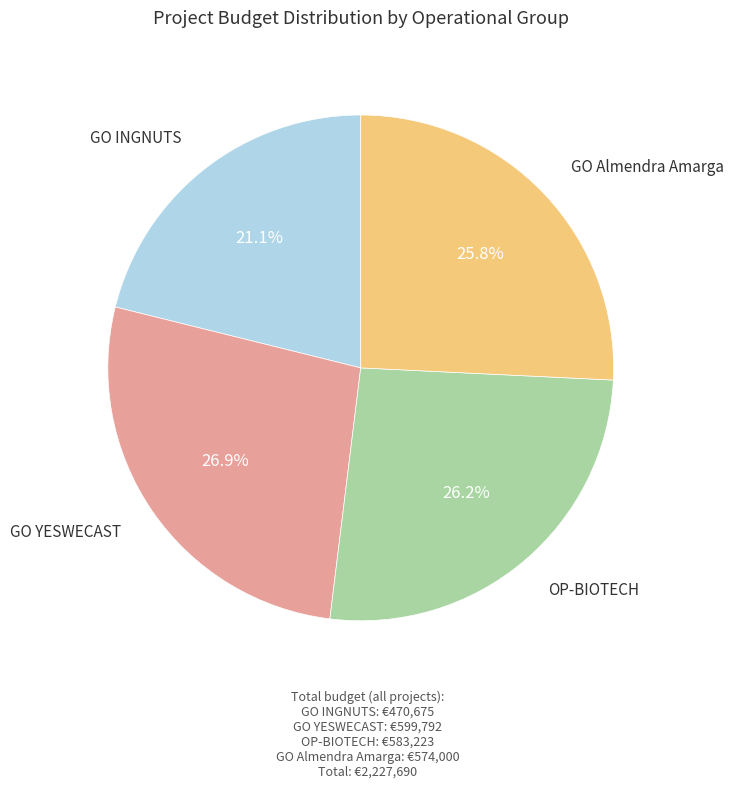

How many slices are in this pie chart?

4